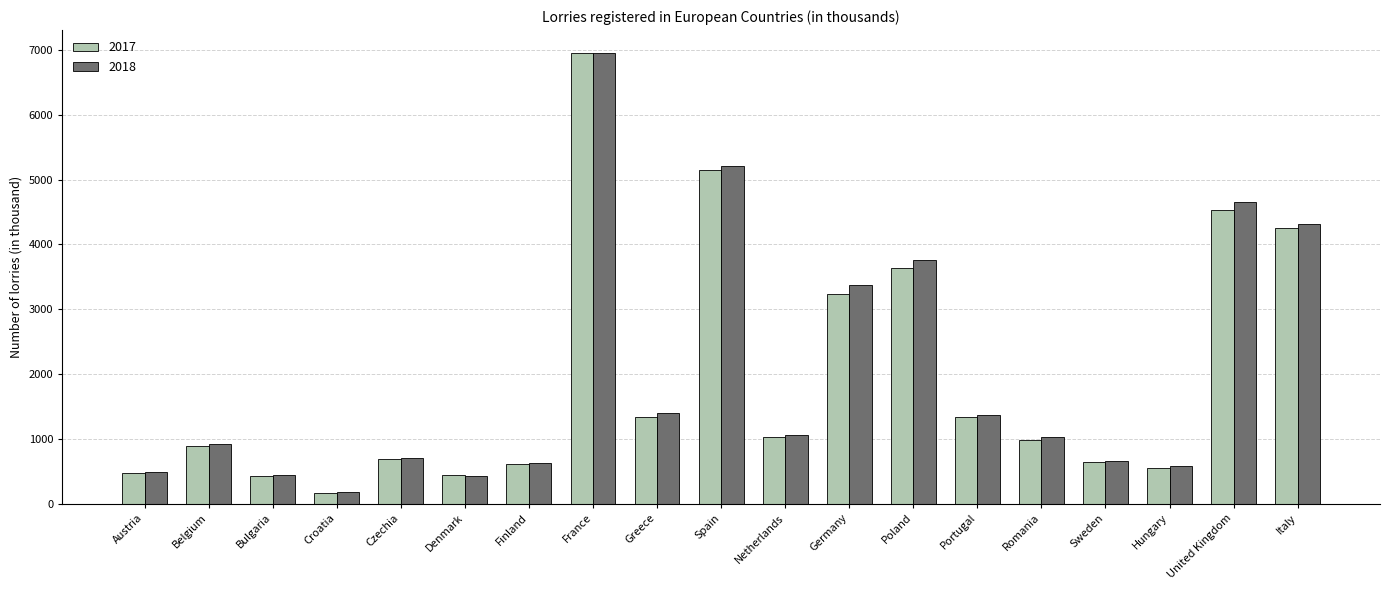

What is the difference between the 2018 values at Greece and Poland?

2362.7